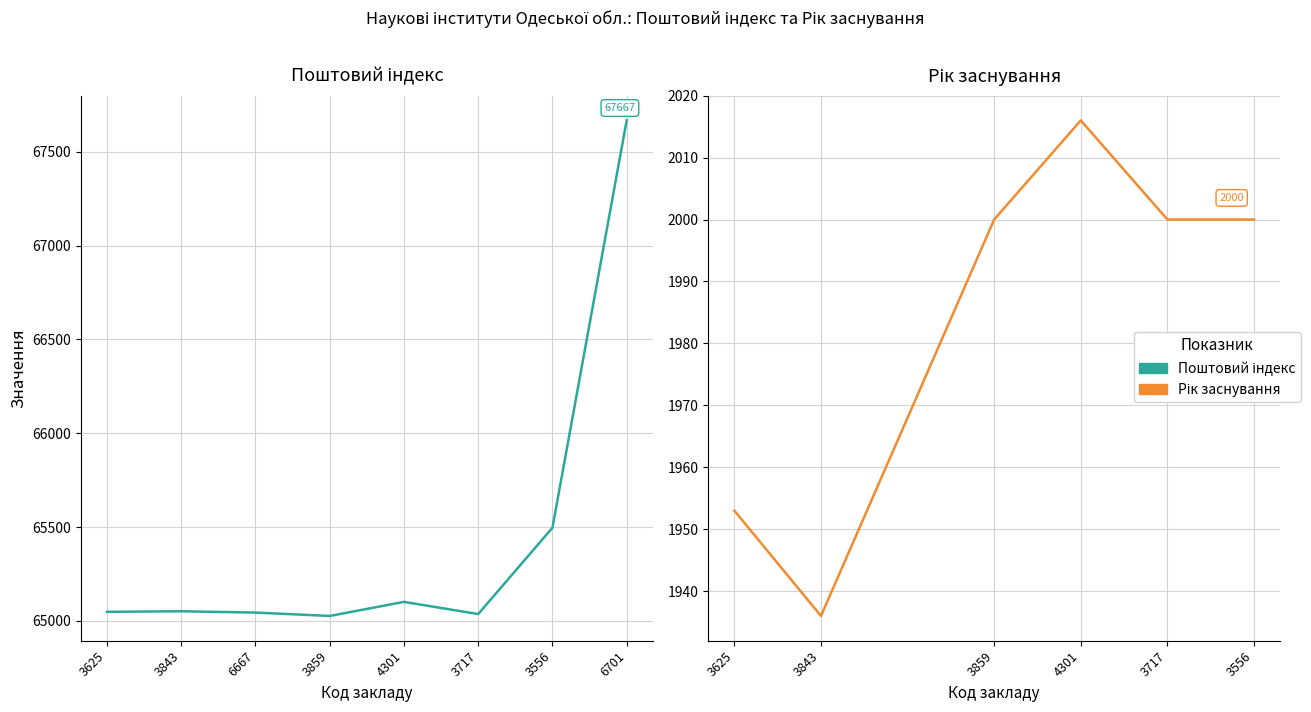

Reading left to right, extract all data points from this chart.

3625=65048	3843=65051	6667=65044	3859=65026	4301=65101	3717=65036	3556=65496	6701=67667